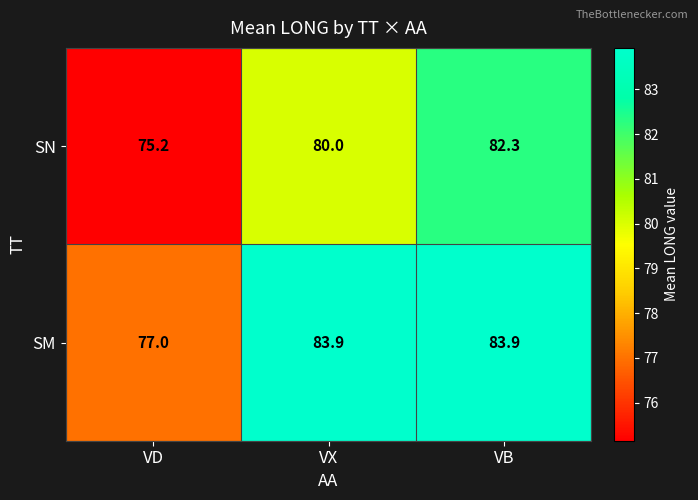

What is the approximate value of SM at VB?

83.9